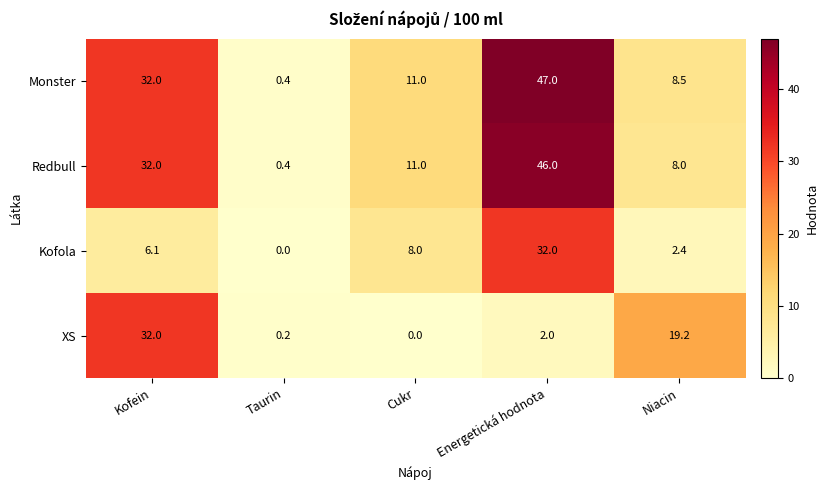

At how many categories does at least one series exceed 15?

3